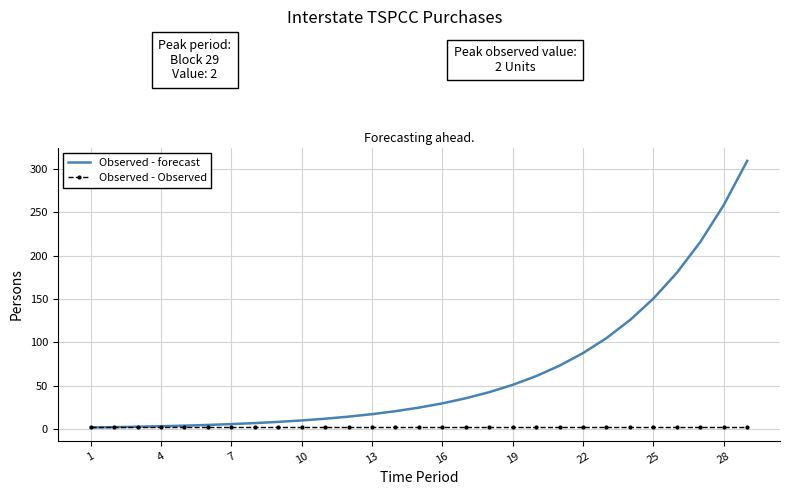

List the series in order of their overall mean, lowest first.

Observed - Observed, Observed - forecast